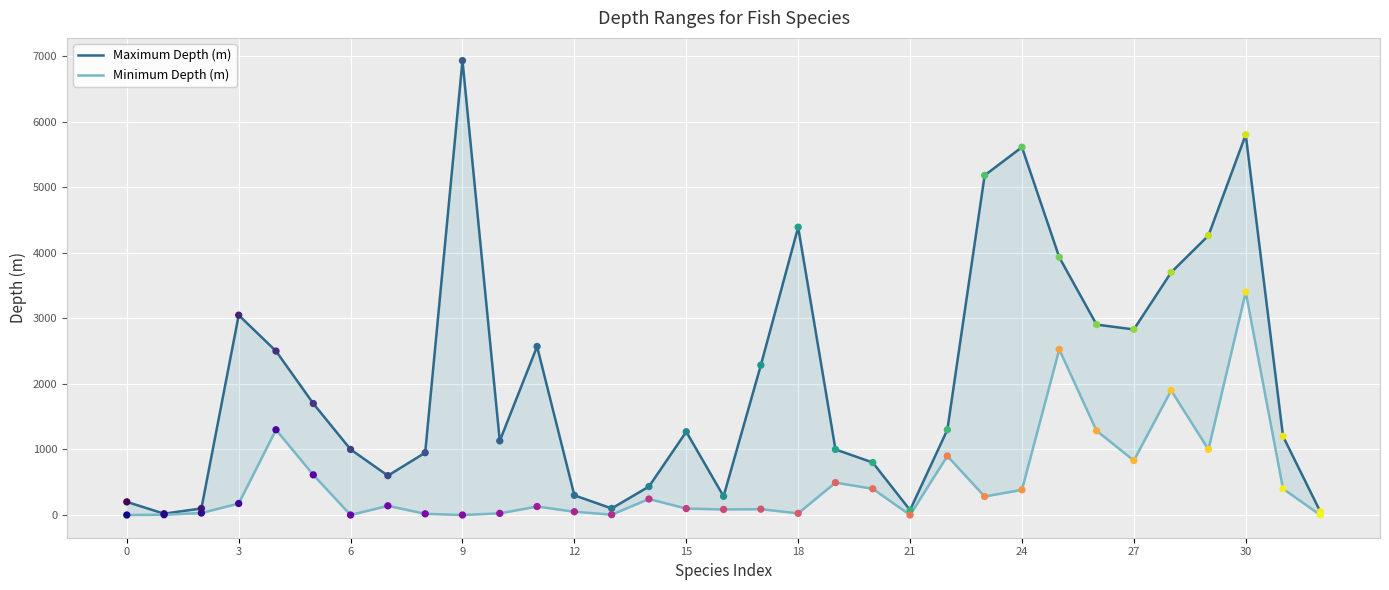

Which series has the widest spread of Y values?

Maximum Depth (m)